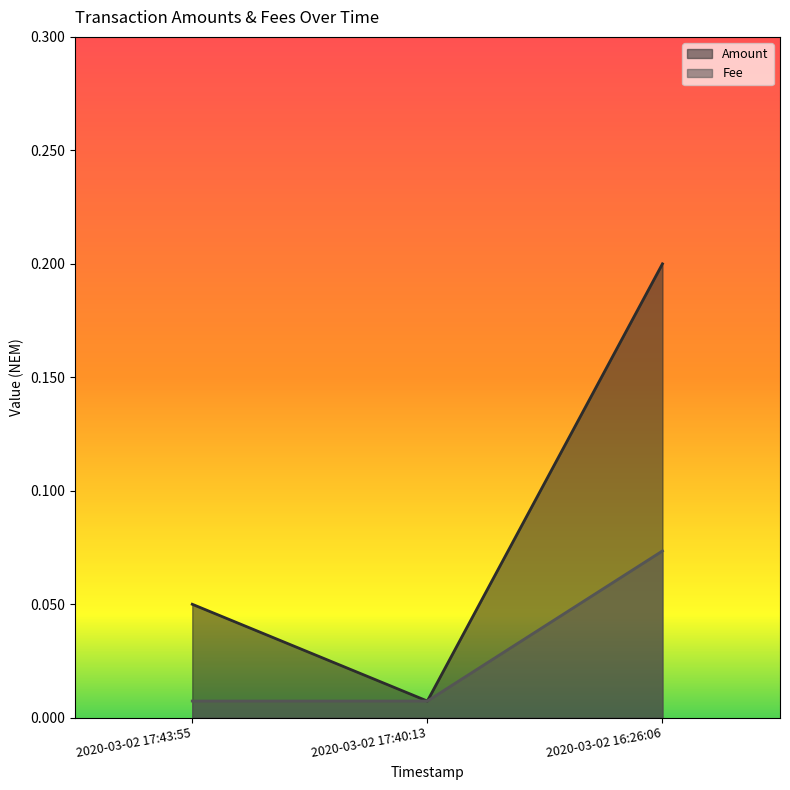

The Fee series shows 0.0 at 2020-03-02 17:40:13. True or false?

True